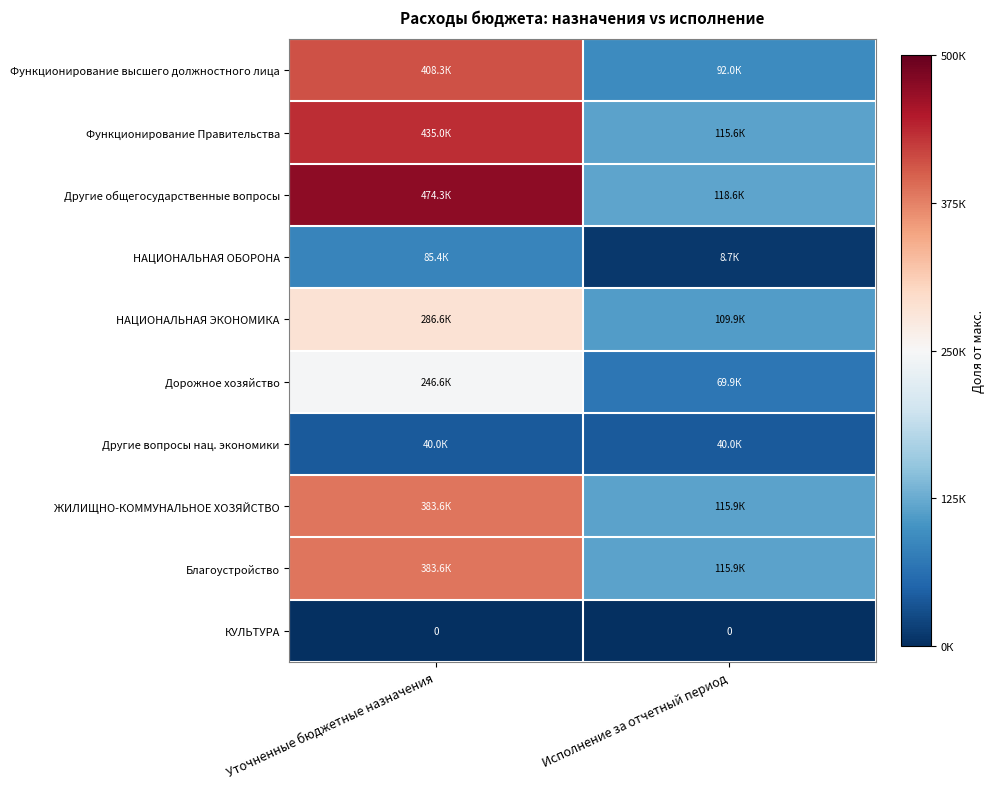

Rank the series by their maximum value, from highest to lowest.

Другие общегосударственные вопросы, Функционирование Правительства, Функционирование высшего должностного лица, ЖИЛИЩНО-КОММУНАЛЬНОЕ ХОЗЯЙСТВО, Благоустройство, НАЦИОНАЛЬНАЯ ЭКОНОМИКА, Дорожное хозяйство, НАЦИОНАЛЬНАЯ ОБОРОНА, Другие вопросы нац. экономики, КУЛЬТУРА